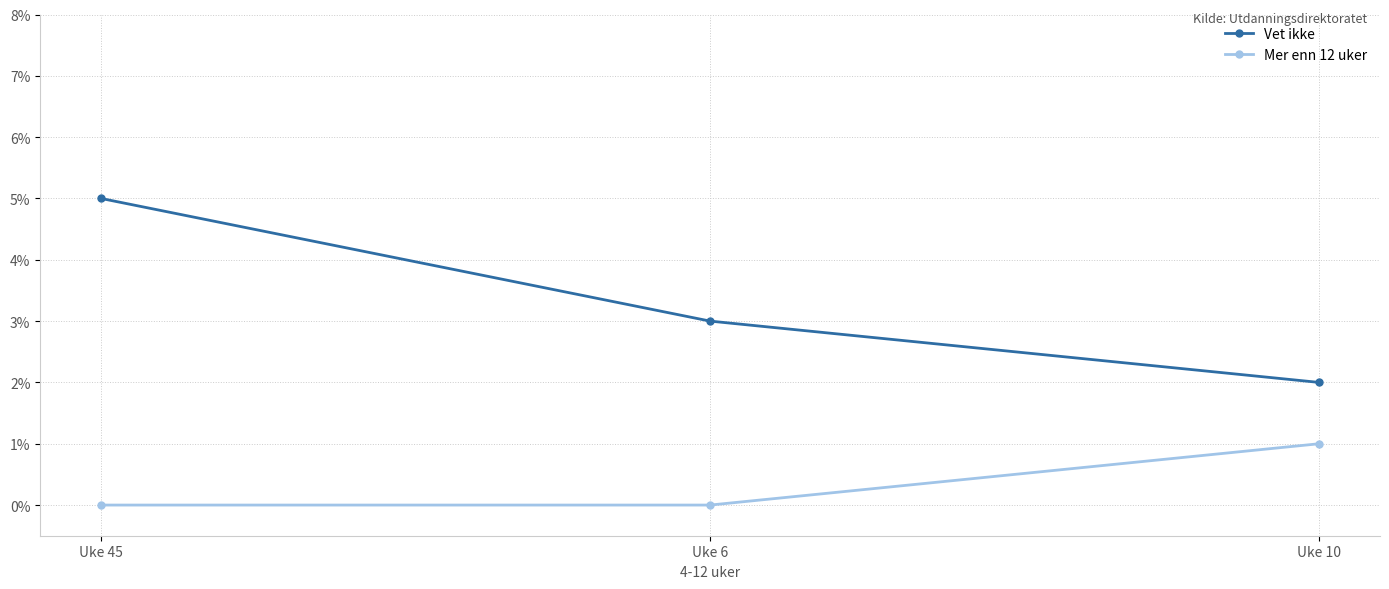

Where does the Vet ikke series first go above 3?

Uke 45